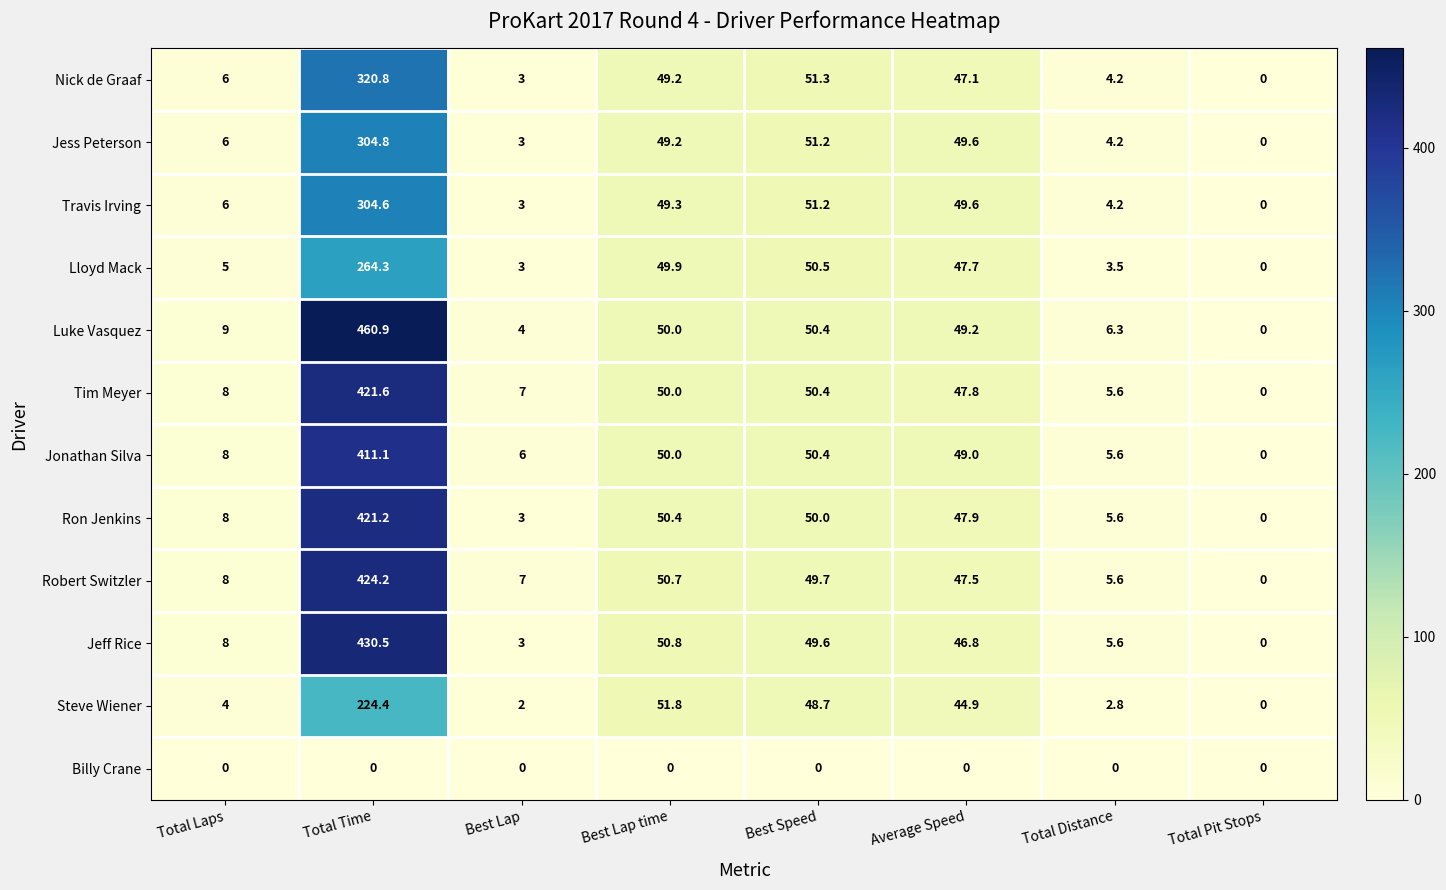

Rank the series by their maximum value, from highest to lowest.

Luke Vasquez, Jeff Rice, Robert Switzler, Tim Meyer, Ron Jenkins, Jonathan Silva, Nick de Graaf, Jess Peterson, Travis Irving, Lloyd Mack, Steve Wiener, Billy Crane